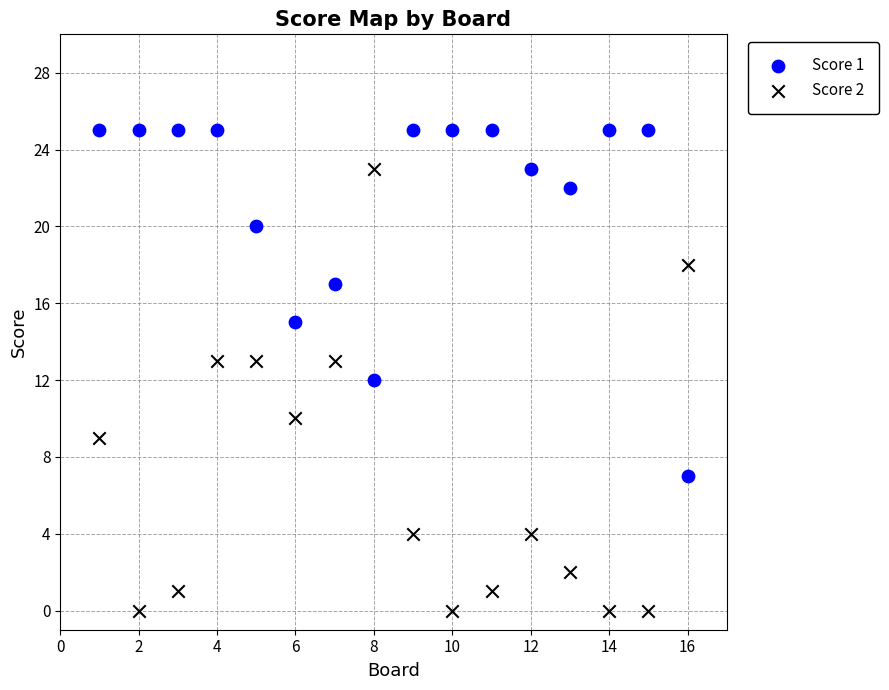

Across all data points, what is the range of Y values (max minus min)?

25